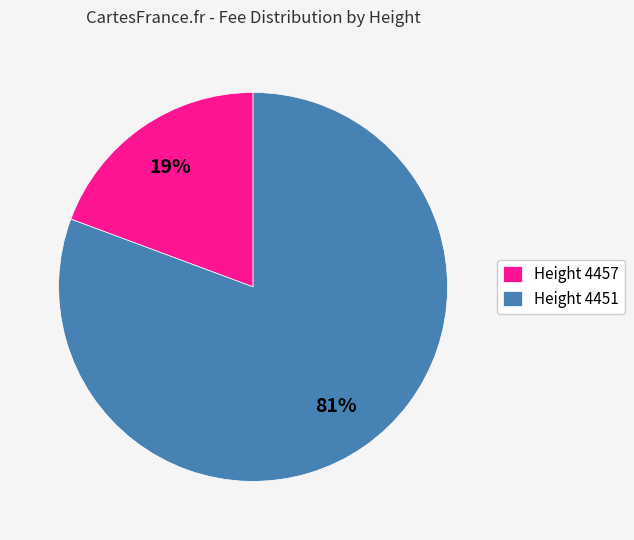

To the nearest percent, what percentage of the pie is Height 4451?

81%